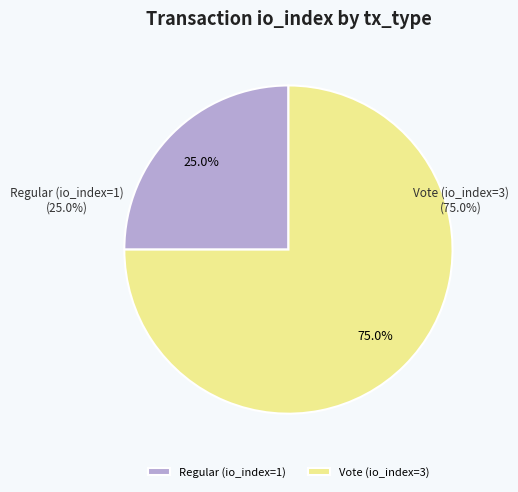

To the nearest percent, what percentage of the pie is Regular (io_index=1)?

25%